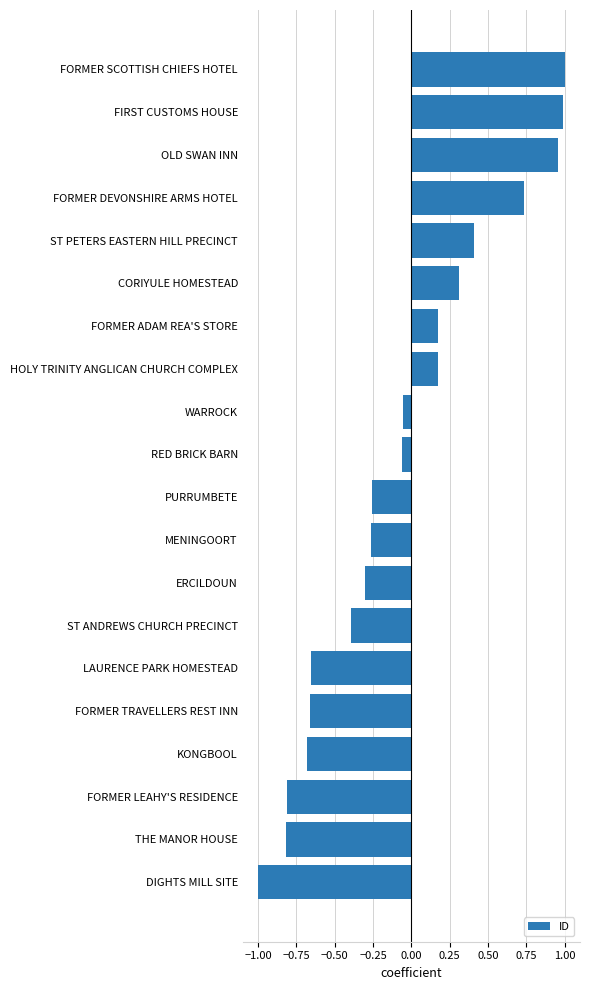

At which category does the chart reach its minimum across all series?

DIGHTS MILL SITE